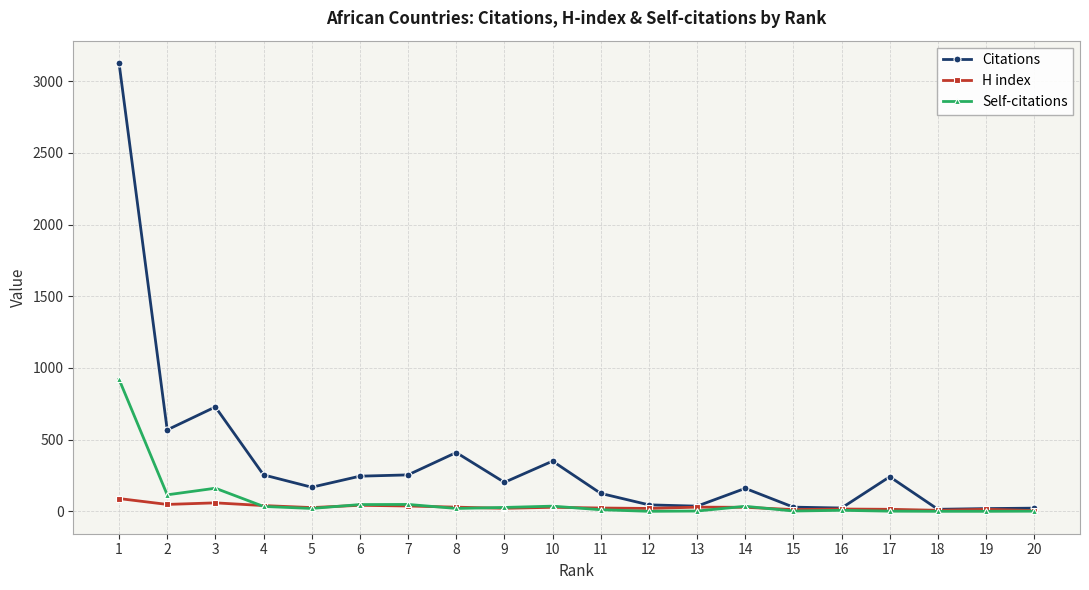

Is this an area chart (filled region under the line)?

No